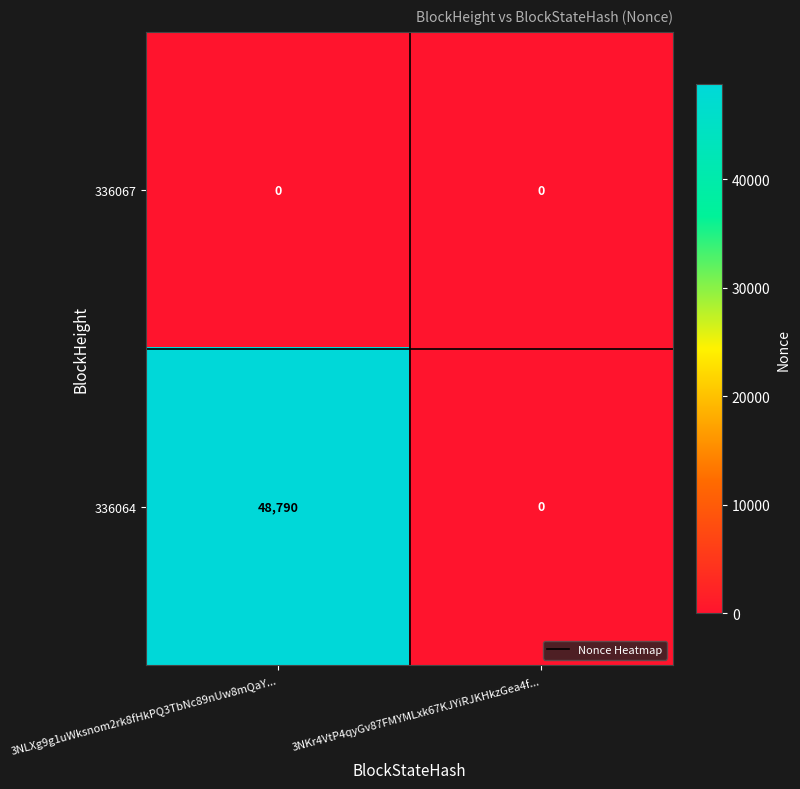

Rank the series by their average value, from highest to lowest.

336064, 336067